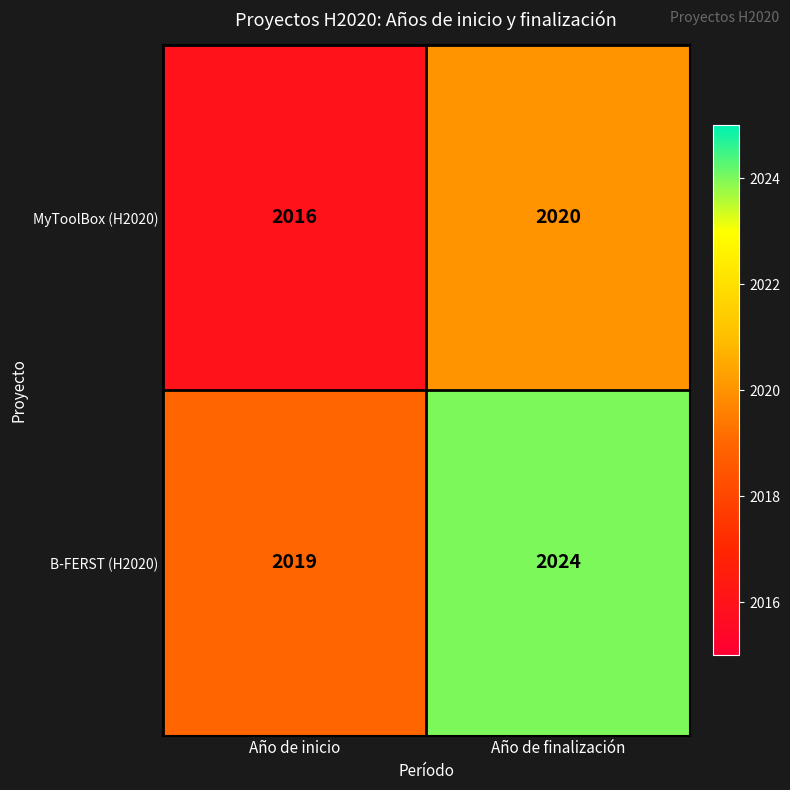

Reading left to right, what are all the values shown in this chart?

MyToolBox (H2020): Año de inicio=2016	Año de finalización=2020
B-FERST (H2020): Año de inicio=2019	Año de finalización=2024